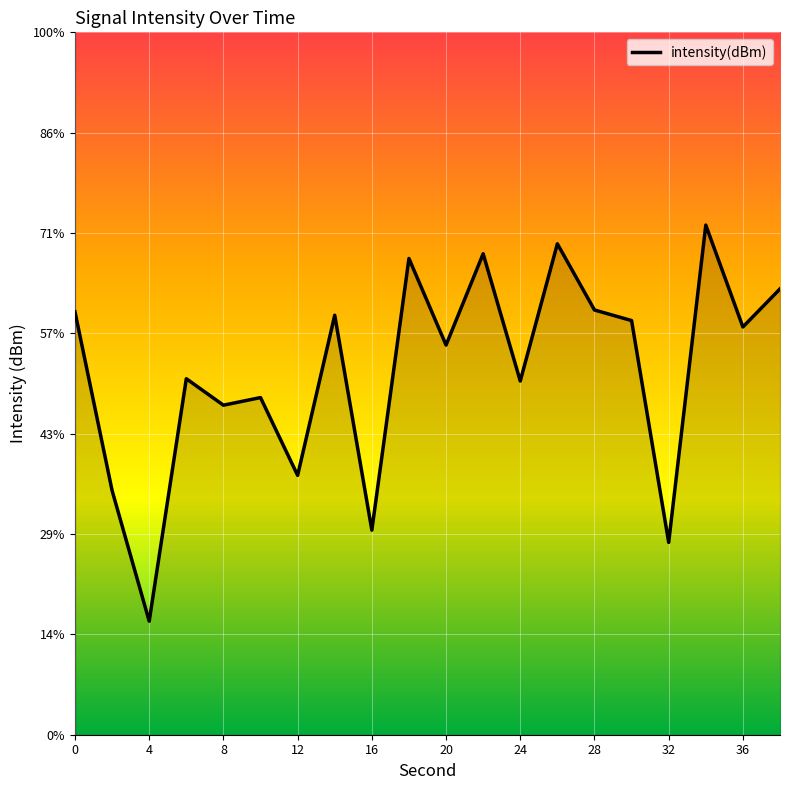

Reading left to right, transcribe all the data shown in this chart.

-128.9	-137.8	-144.3	-132.3	-133.6	-133.2	-137.1	-129.1	-139.8	-126.3	-130.6	-126.0	-132.4	-125.5	-128.8	-129.4	-140.4	-124.6	-129.7	-127.8